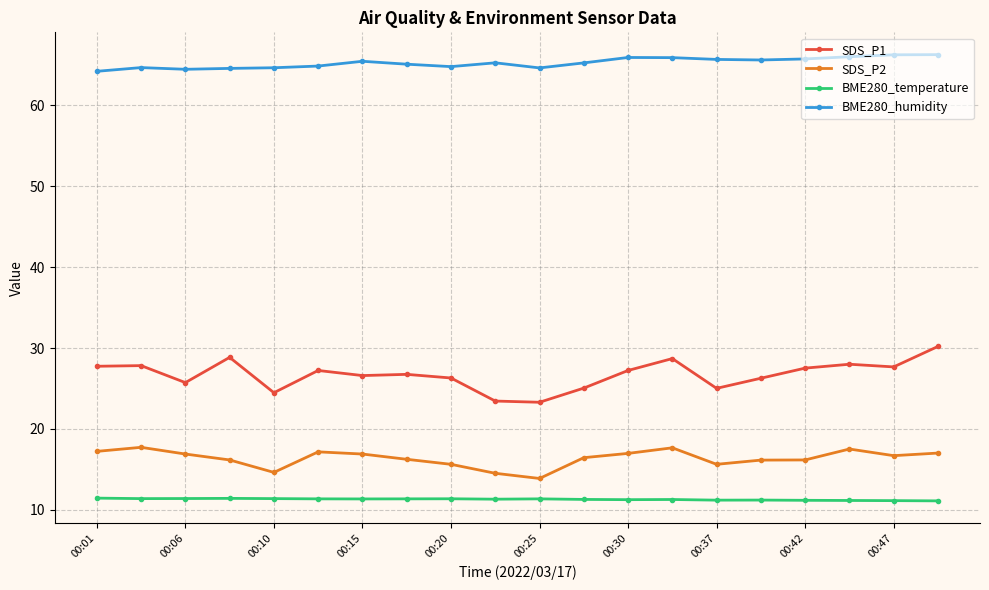

What is the maximum value shown in the chart?

66.3